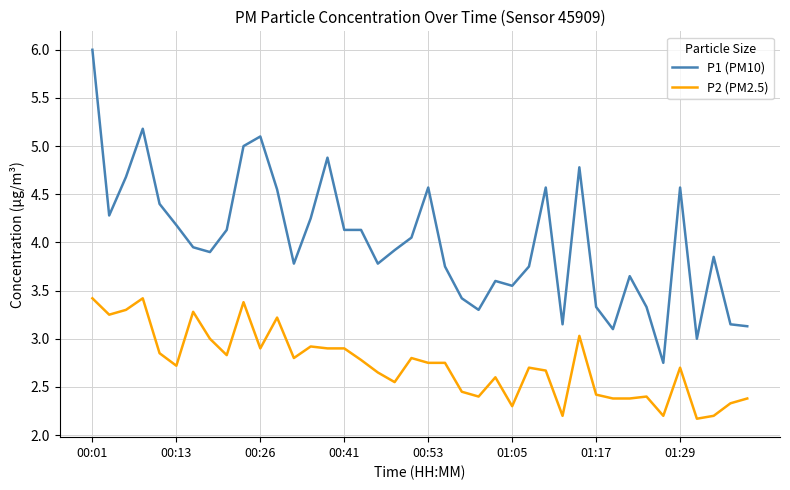

How many lines are shown in the chart?

2